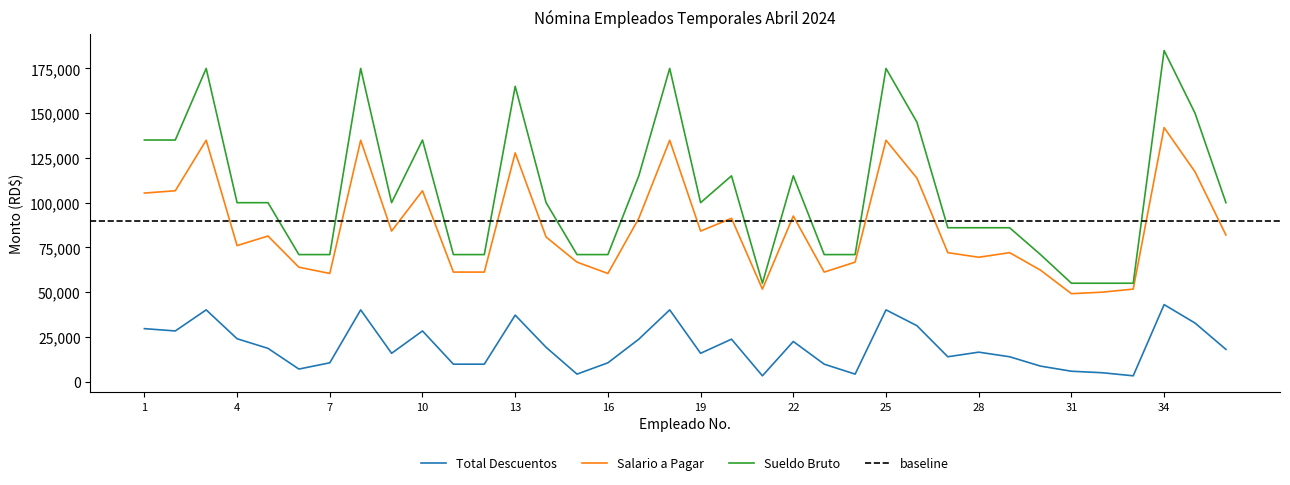

What is the maximum value shown in the chart?

185000.0